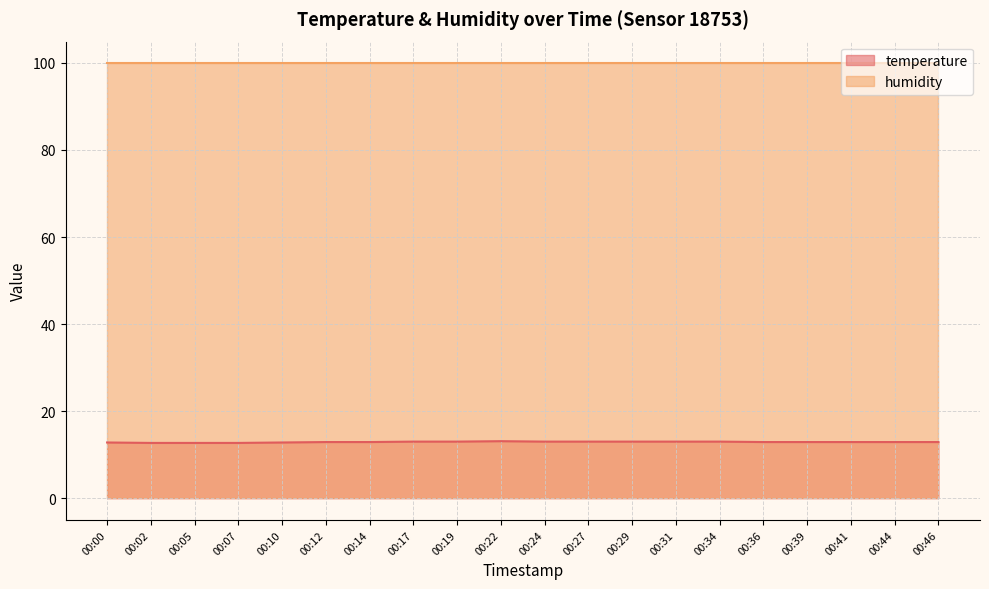

Reading left to right, what are all the values shown in this chart?

00:00=12.8	00:02=12.7	00:05=12.7	00:07=12.7	00:10=12.8	00:12=12.9	00:14=12.9	00:17=13.0	00:19=13.0	00:22=13.1	00:24=13.0	00:27=13.0	00:29=13.0	00:31=13.0	00:34=13.0	00:36=12.9	00:39=12.9	00:41=12.9	00:44=12.9	00:46=12.9